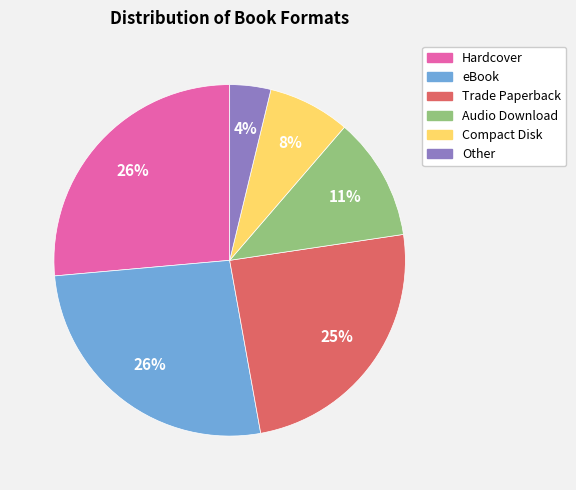

Does Audio Download account for over 50% of the chart?

No